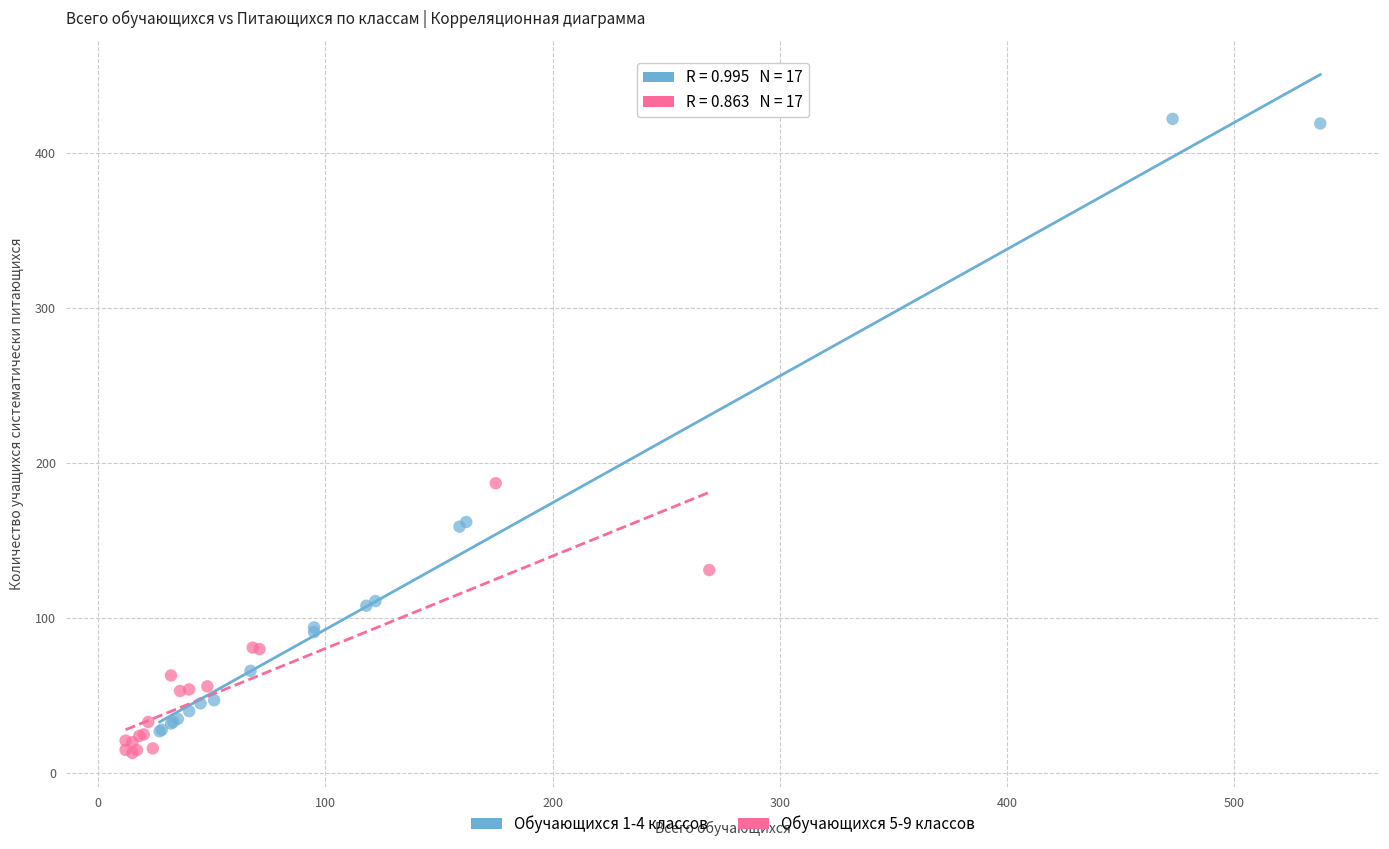

Which series has the largest Y range (max minus min)?

Обучающихся 1-4 классов